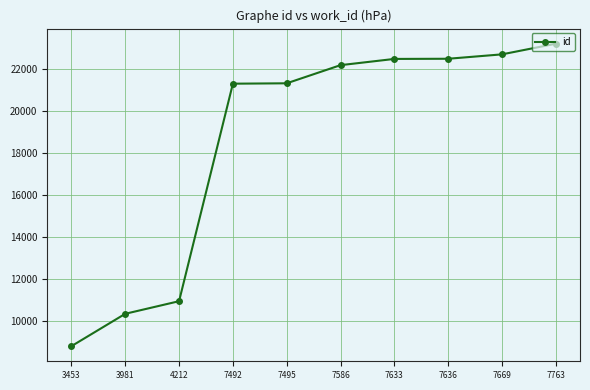

What is the value of the 4th point from the left?

21284